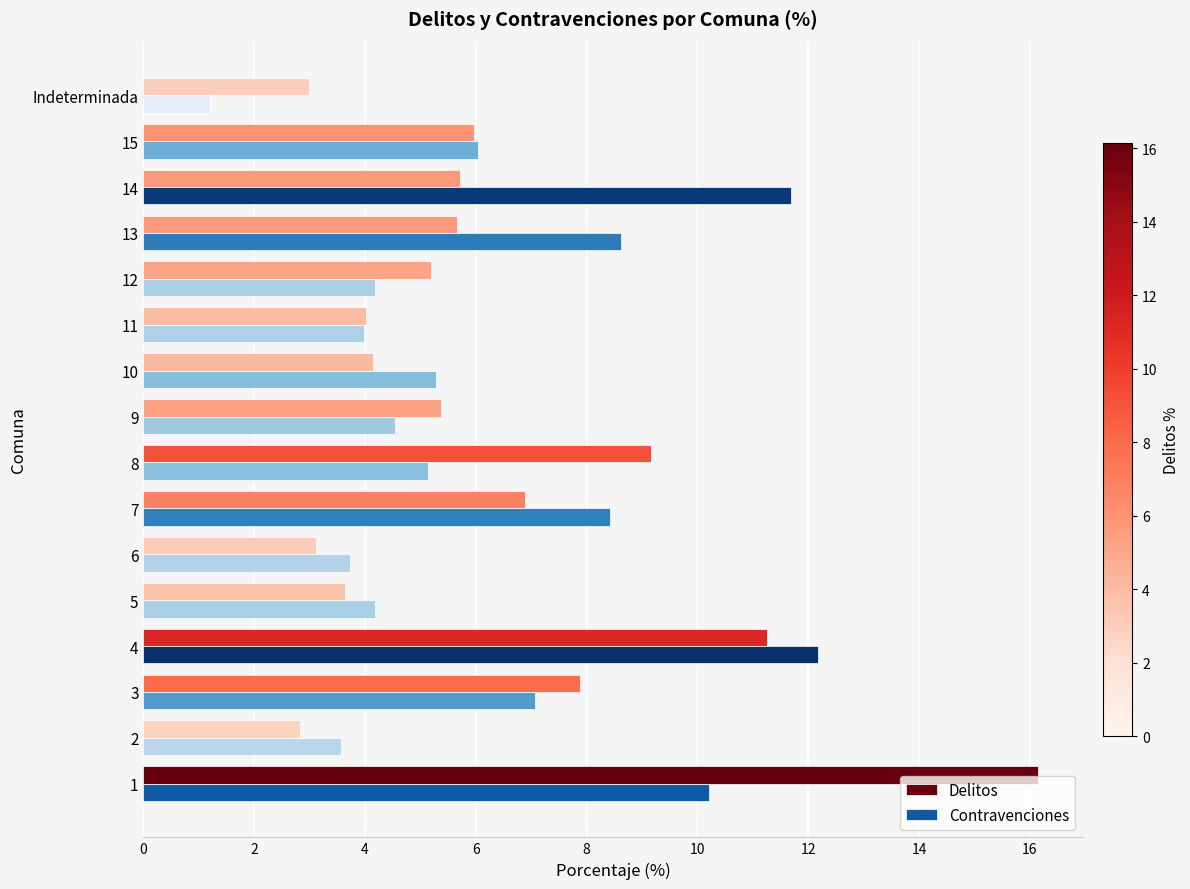

What is the difference between the highest and lowest values at 11?

0.0